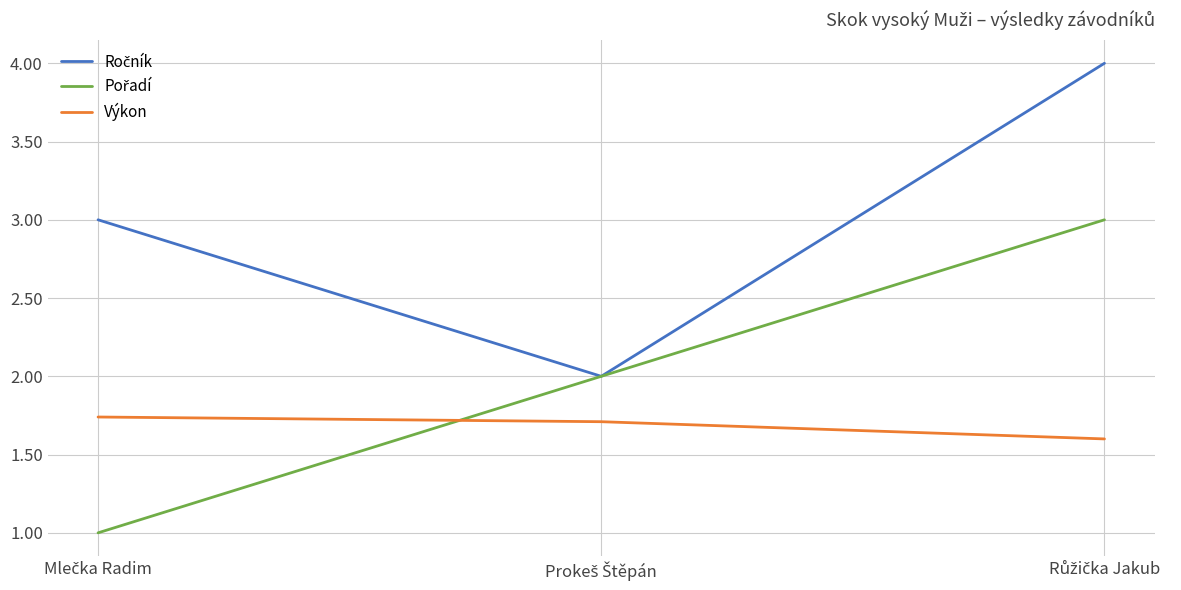

What is the minimum value shown in the chart?

1.0